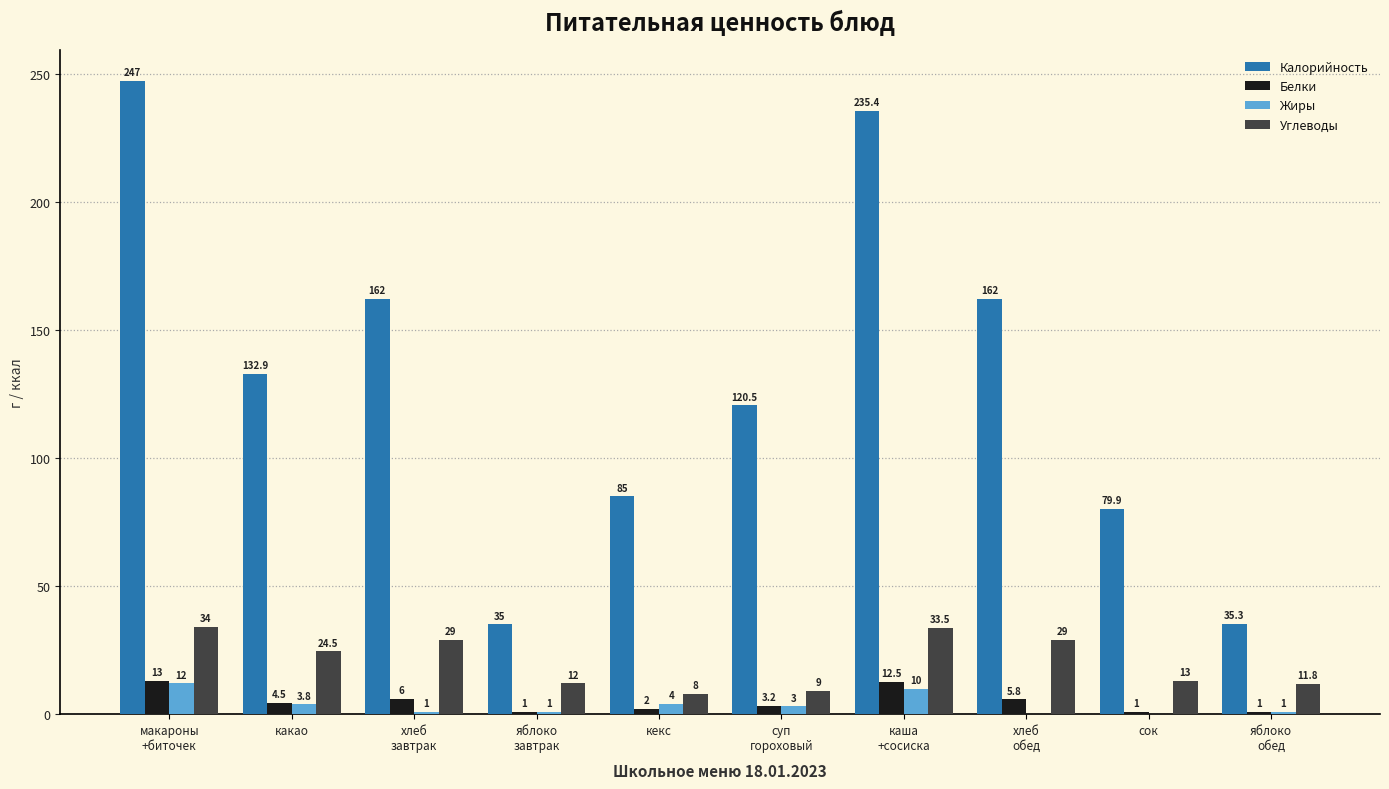

Reading left to right, extract all data points from this chart.

Калорийность: макароны
+биточек=247.0	какао=132.9	хлеб
завтрак=162.0	яблоко
завтрак=35.0	кекс=85.0	суп
гороховый=120.5	каша
+сосиска=235.4	хлеб
обед=162.0	сок=79.9	яблоко
обед=35.3
Белки: макароны
+биточек=13.0	какао=4.5	хлеб
завтрак=6.0	яблоко
завтрак=1.0	кекс=2.0	суп
гороховый=3.2	каша
+сосиска=12.5	хлеб
обед=5.8	сок=1.0	яблоко
обед=1.0
Жиры: макароны
+биточек=12.0	какао=3.8	хлеб
завтрак=1.0	яблоко
завтрак=1.0	кекс=4.0	суп
гороховый=3.0	каша
+сосиска=10.0	хлеб
обед=0.0	сок=0.0	яблоко
обед=1.0
Углеводы: макароны
+биточек=34.0	какао=24.5	хлеб
завтрак=29.0	яблоко
завтрак=12.0	кекс=8.0	суп
гороховый=9.0	каша
+сосиска=33.5	хлеб
обед=29.0	сок=13.0	яблоко
обед=11.8